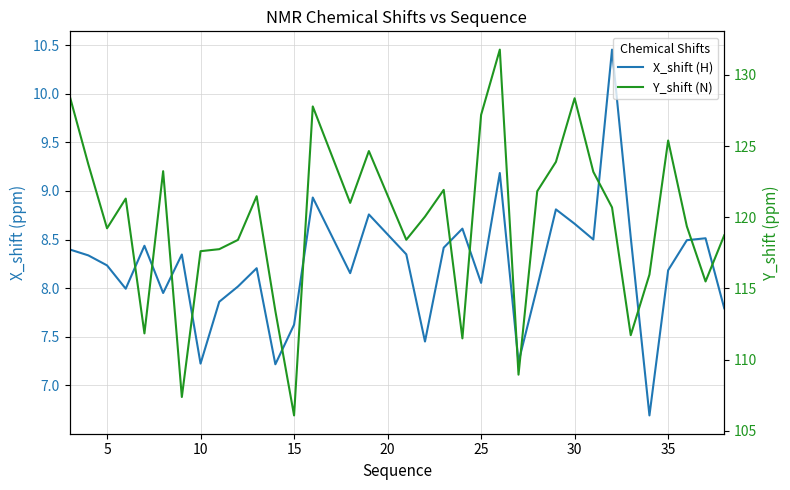

True or false: X_shift (H) has a value of 5.8 at 26.

False